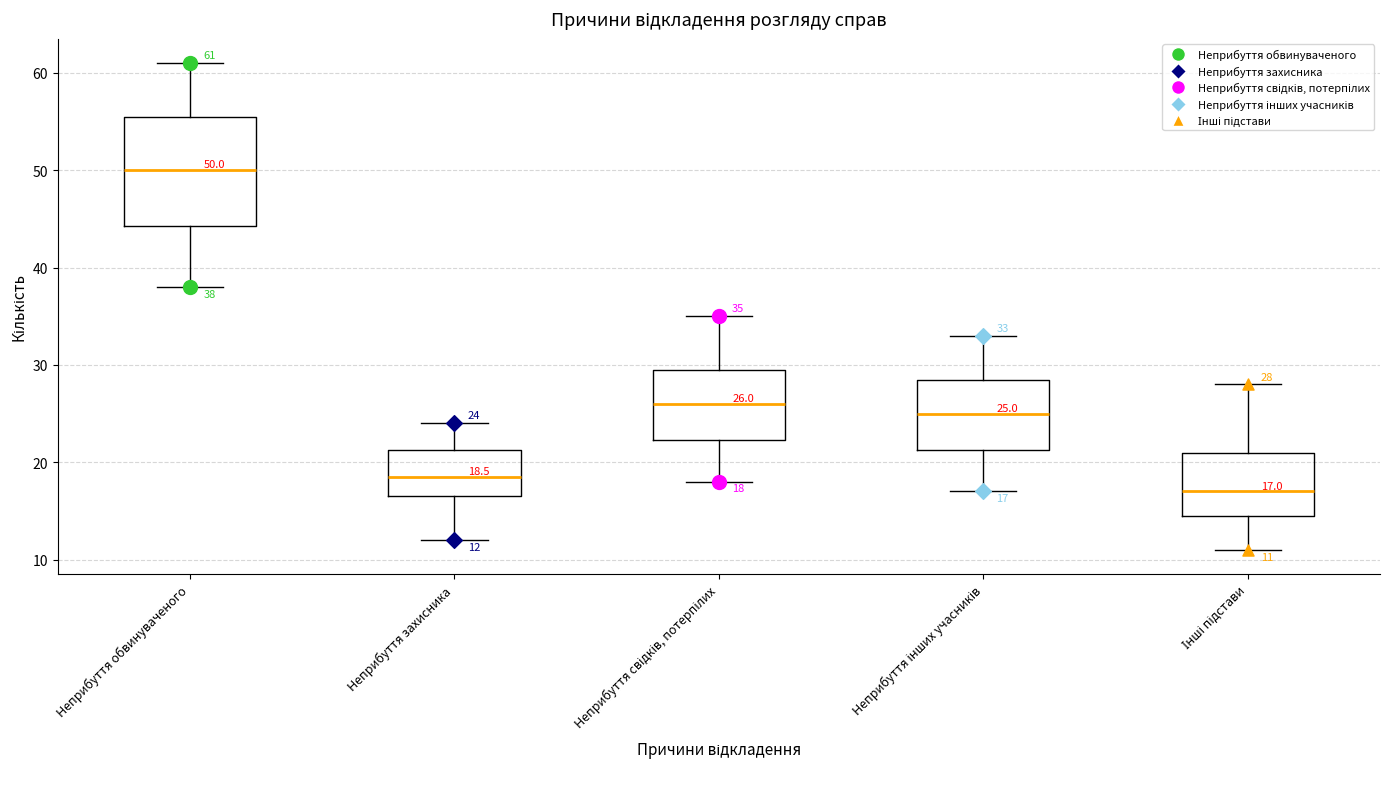

Which box's median line is the highest?

Неприбуття обвинуваченого